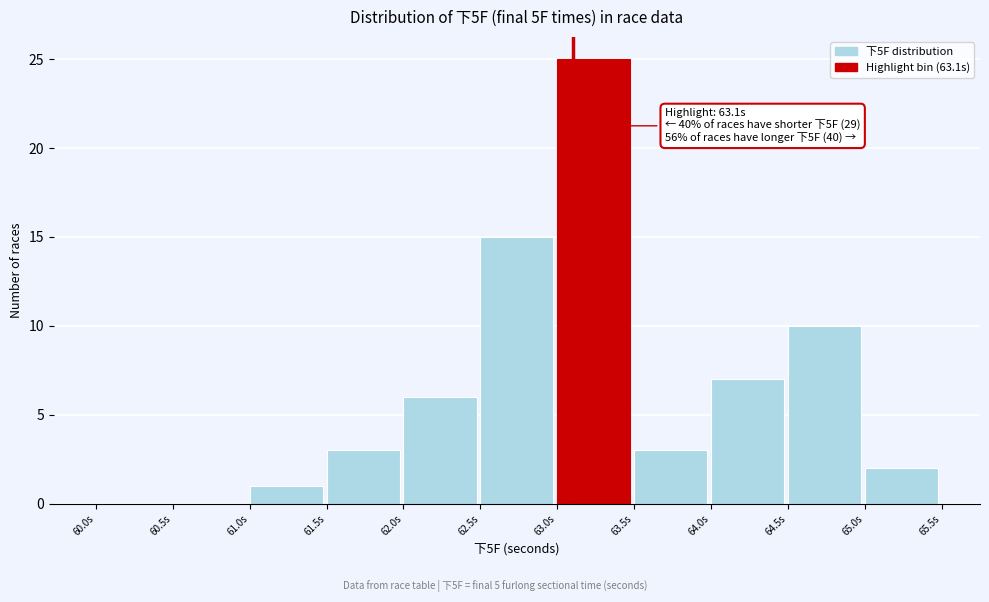

Which range on the x-axis has the tallest bar?

63.0 to 63.5